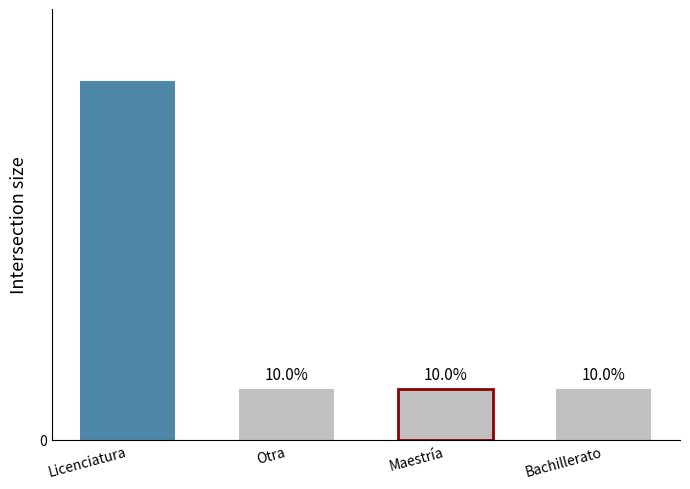

Does the chart contain any negative values?

No